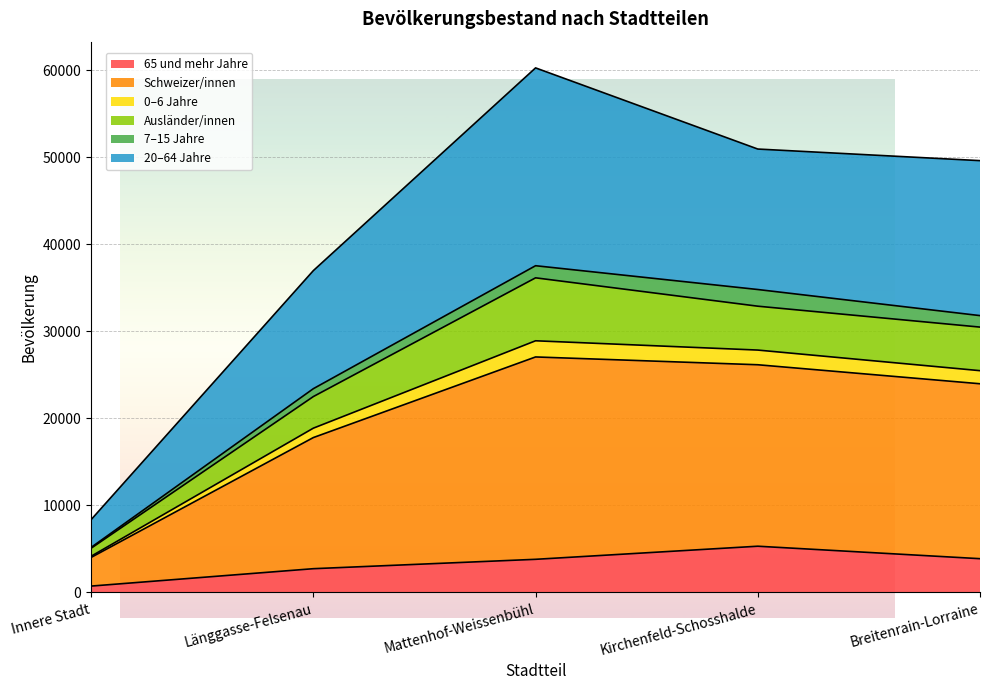

Which label corresponds to the largest value in the chart?

Mattenhof-Weissenbühl